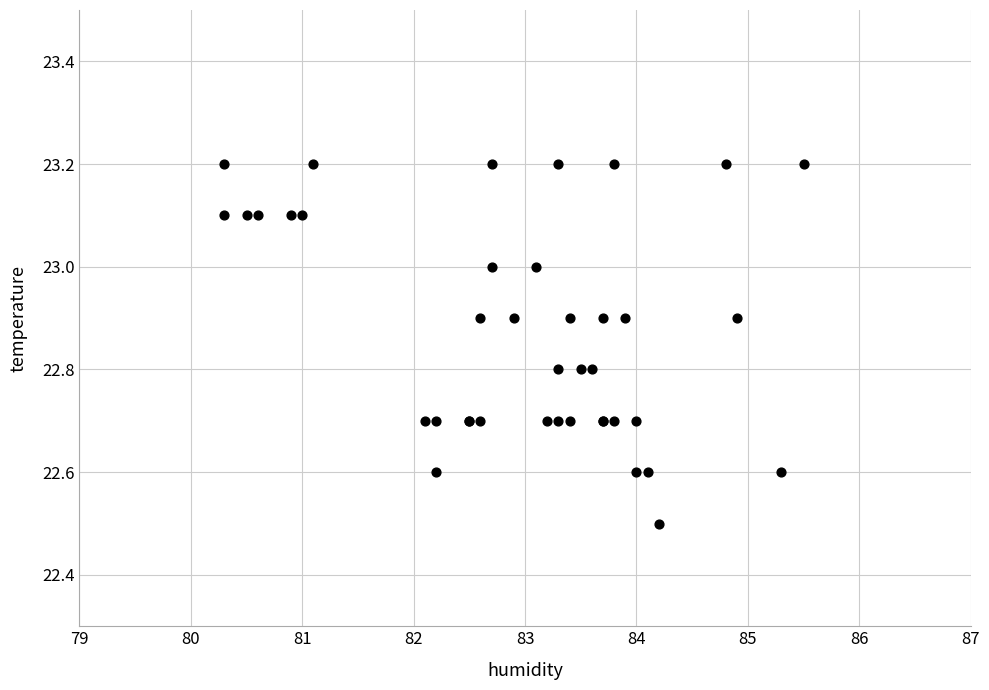

What Y value in the scatter plot is closest to 22?

22.5